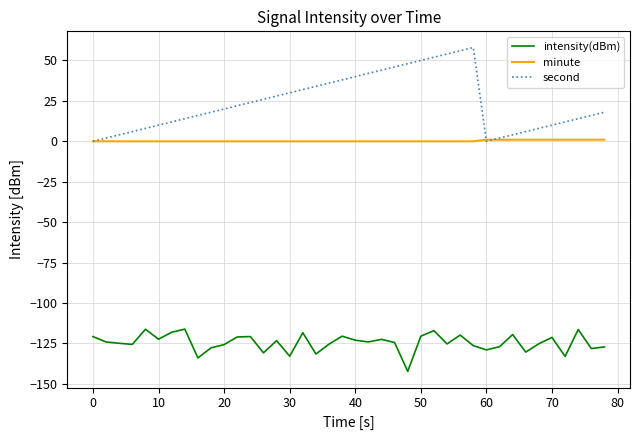

True or false: intensity(dBm) and second intersect in this chart.

False